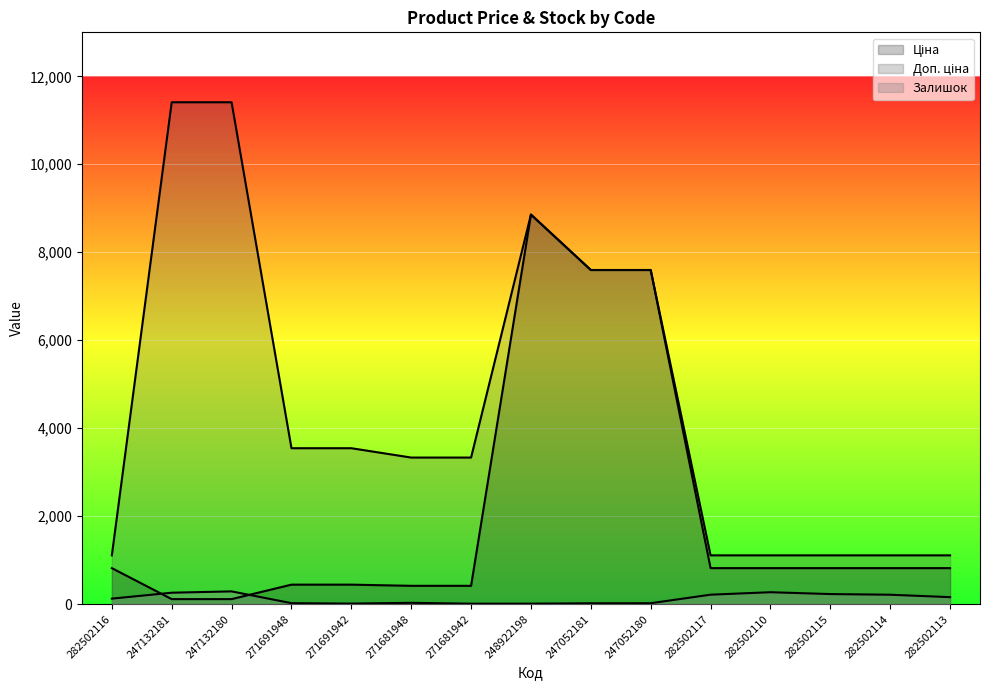

True or false: Ціна has more than 0 points higher than both neighbors.

True